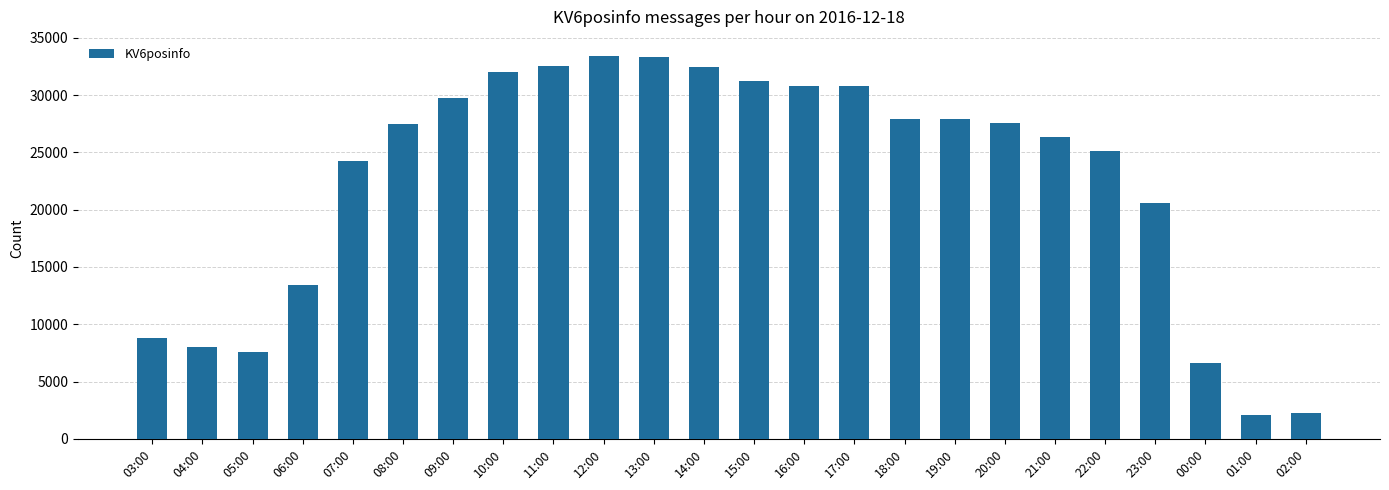

What is the smallest value displayed?

2078